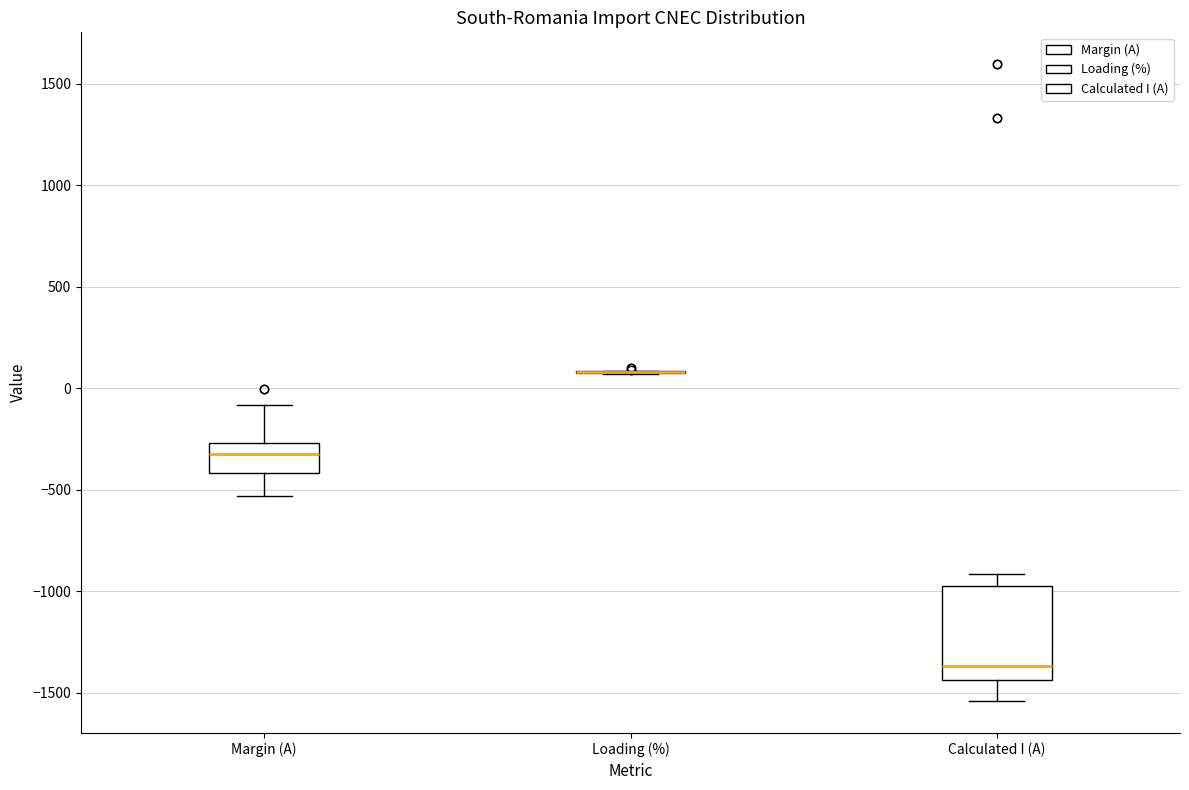

Comparing the boxes themselves (not the whiskers), which one is the tallest?

Calculated I (A)